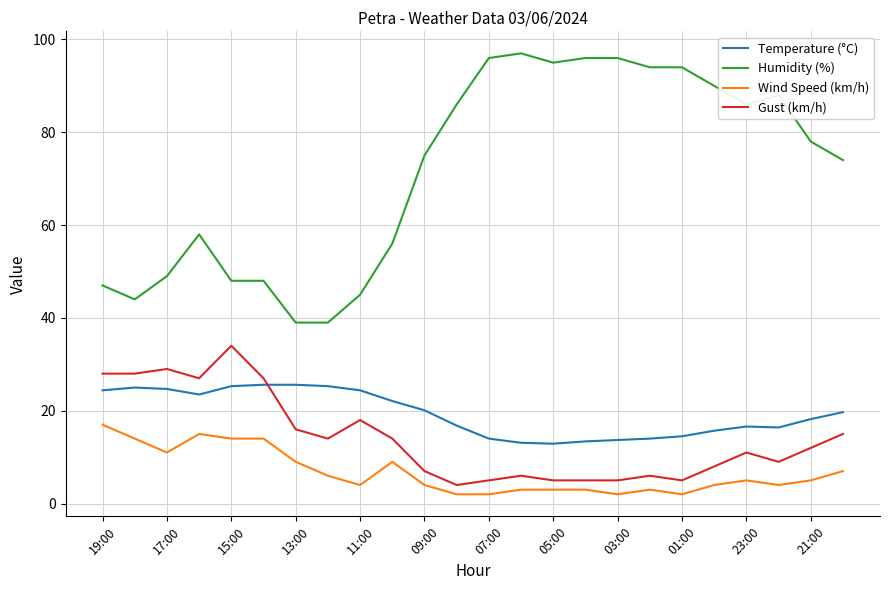

Which series has the largest range (max minus min)?

Humidity (%)